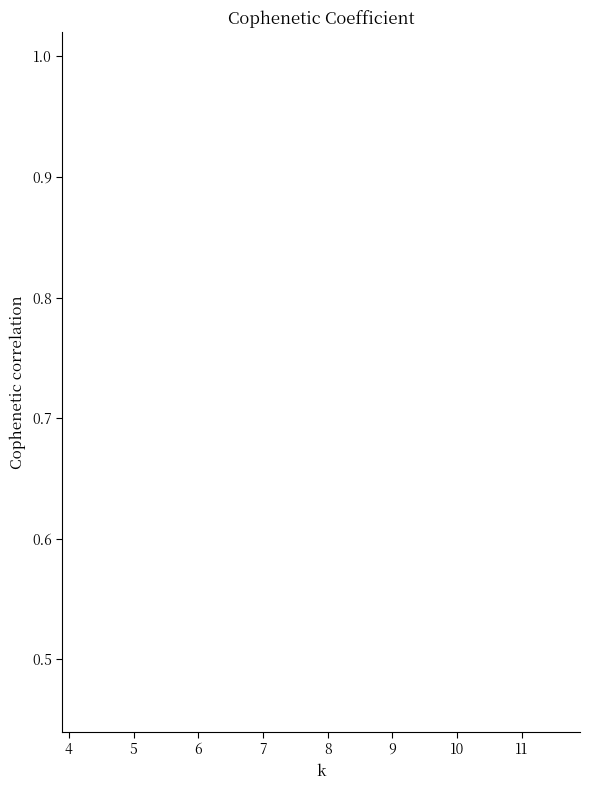

Does the chart display data point markers on the line(s)?

Yes